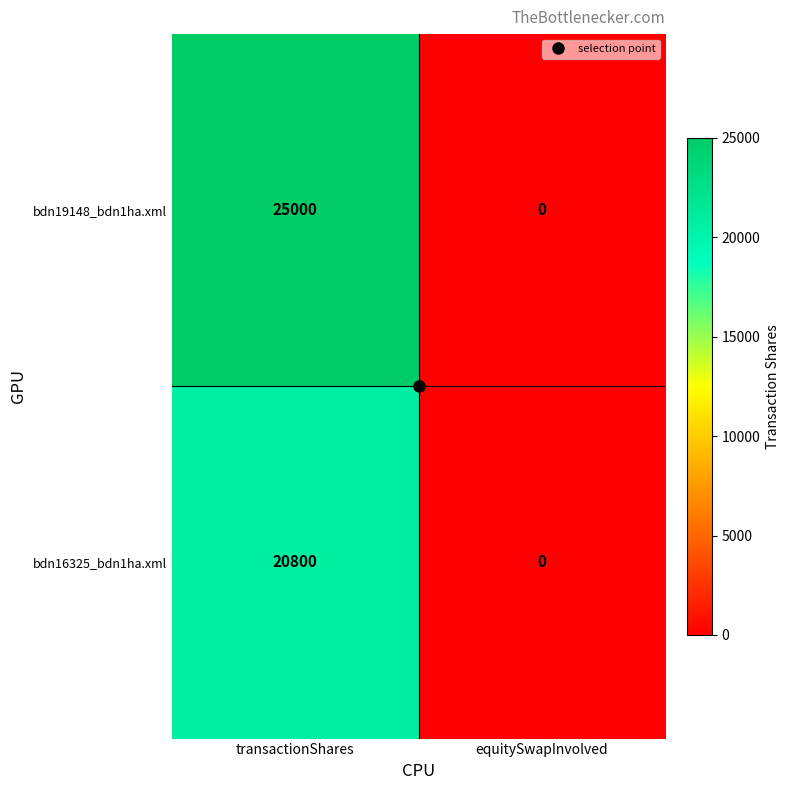

Which series has the largest range (max minus min)?

bdn19148_bdn1ha.xml